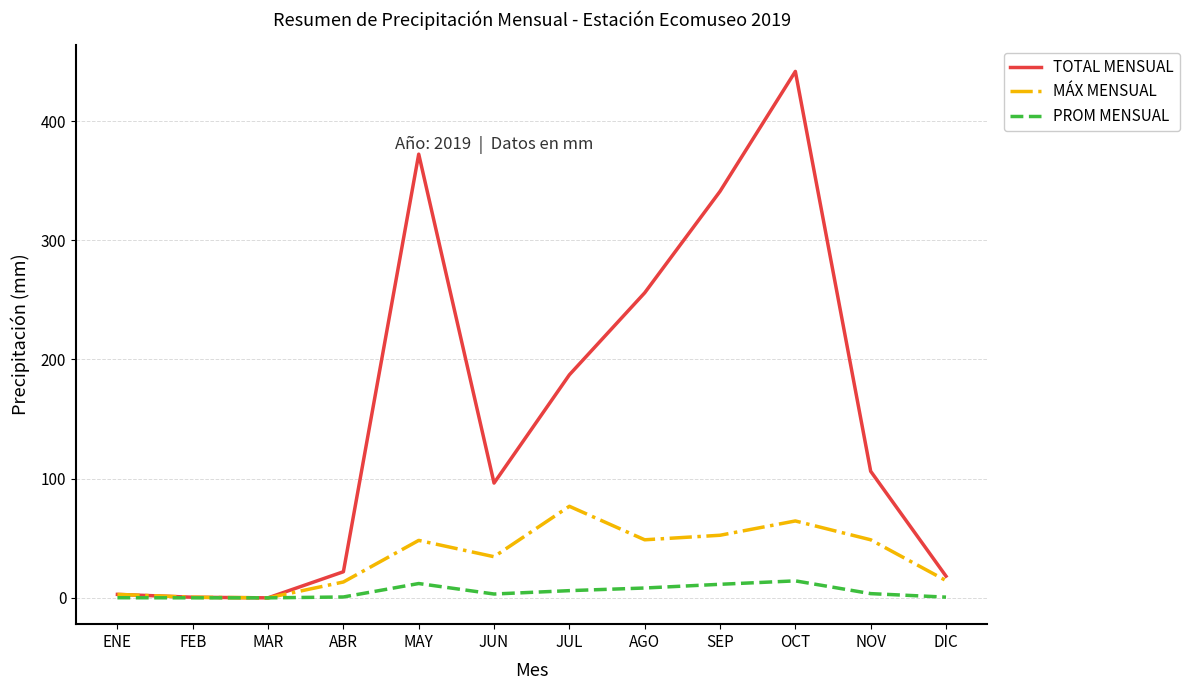

Which series has the largest total across all categories?

TOTAL MENSUAL